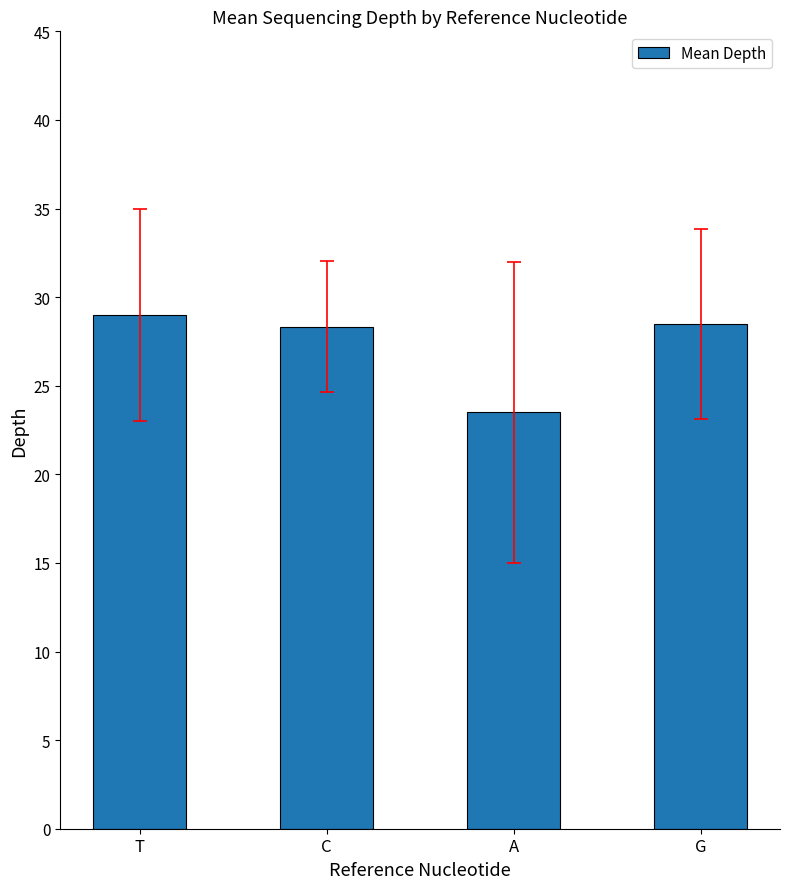

Read the value at G.

28.5